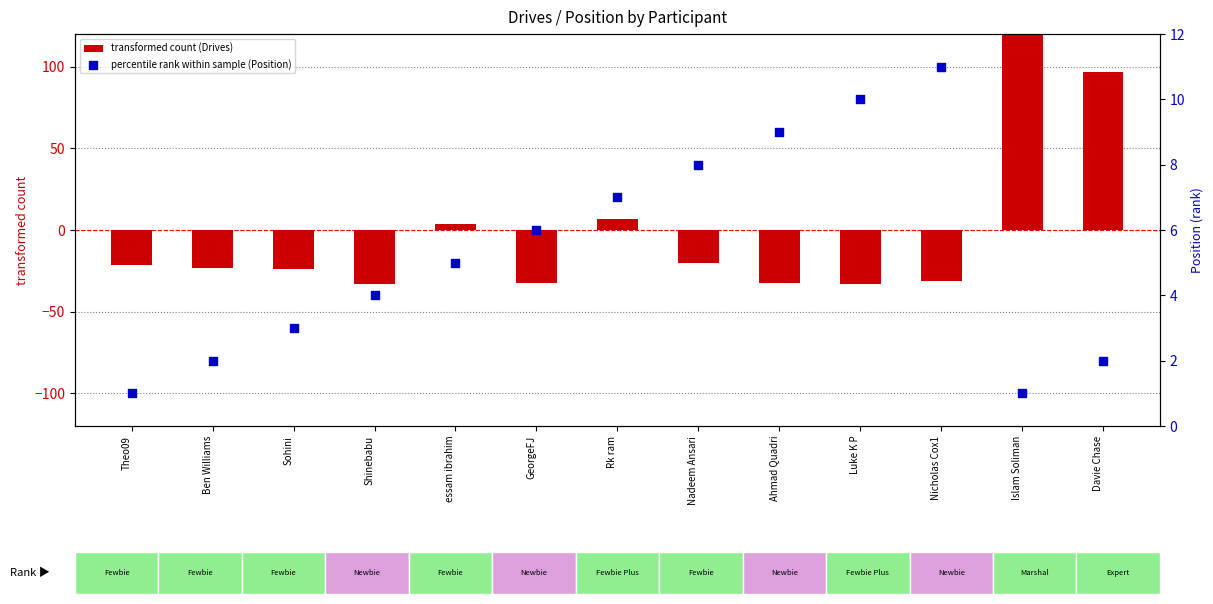

Which series has the largest Y range (max minus min)?

transformed count (Drives)